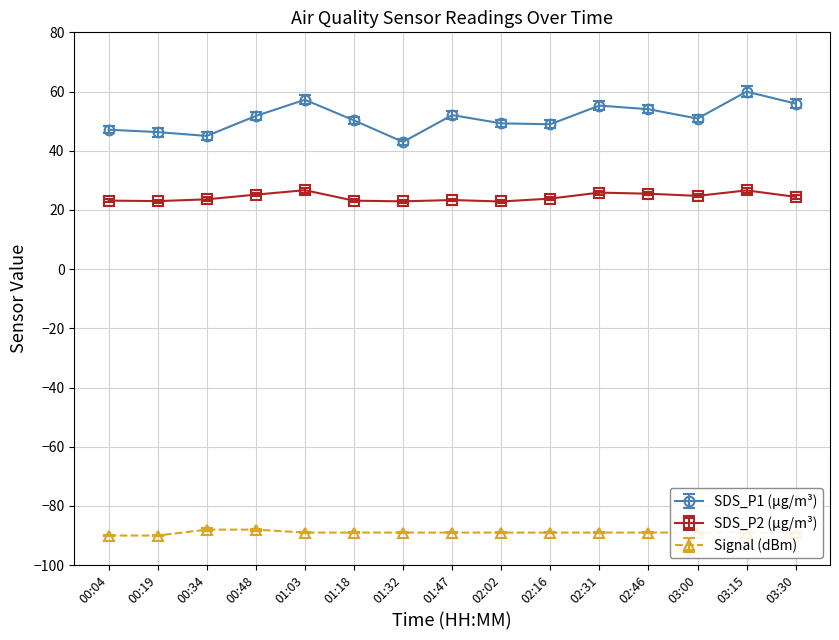

True or false: Signal (dBm) and SDS_P1 (µg/m³) intersect in this chart.

False